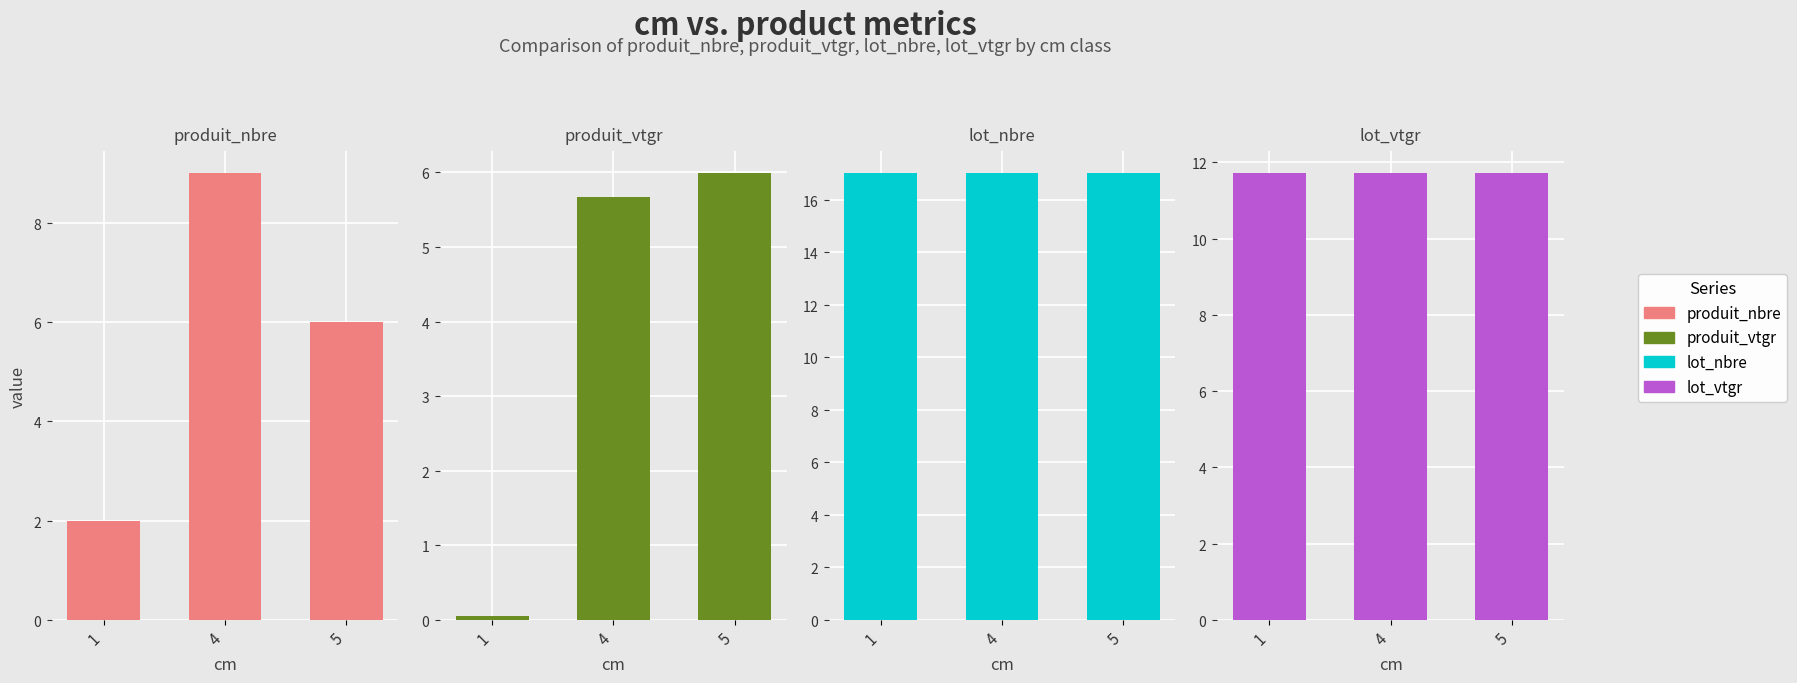

The lot_vtgr series shows 15.9 at 5. True or false?

False